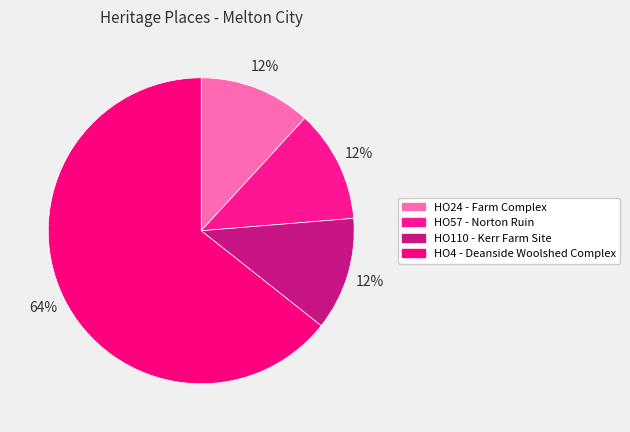

Does any single category account for the majority?

Yes